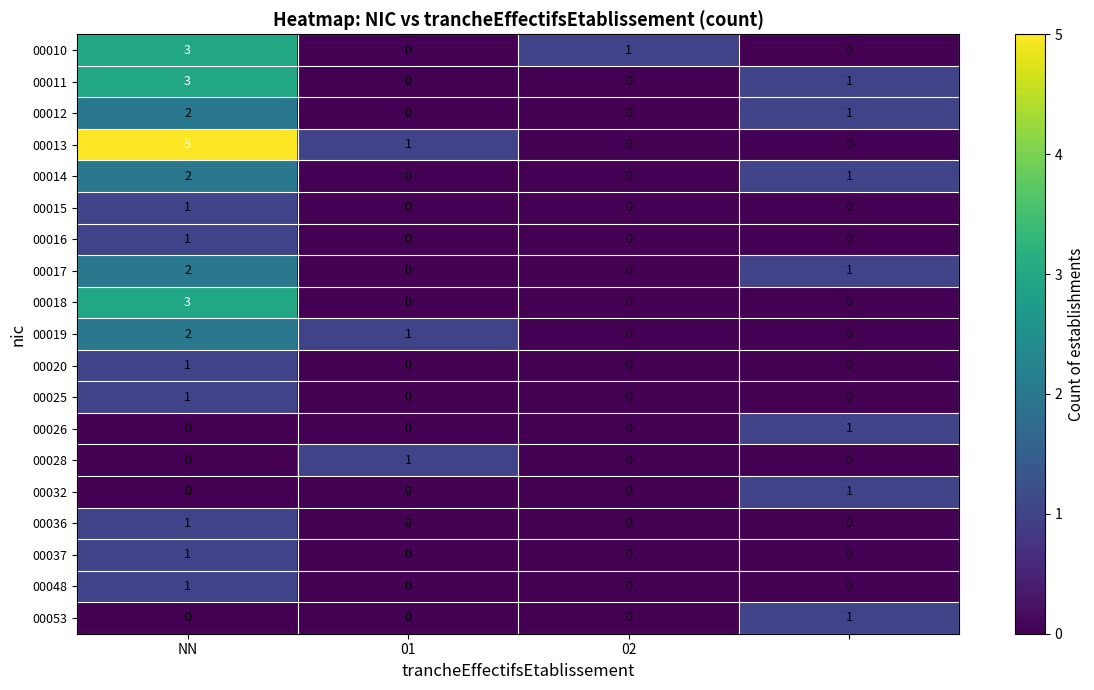

What is the difference between the maximum and minimum values in the 00010 series?

3